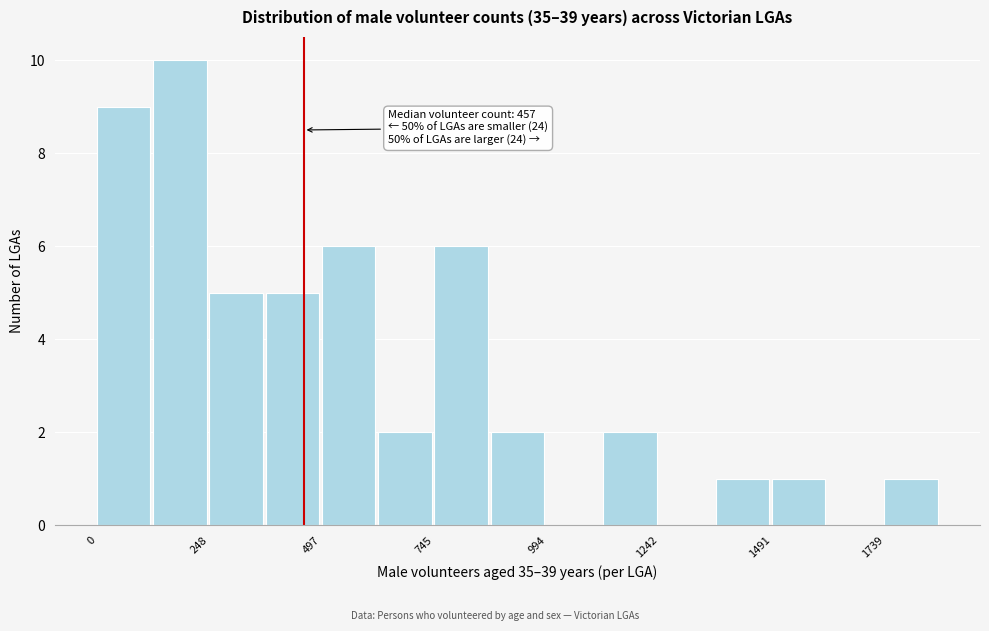

Read against the x-axis, roughly where is the centre of the tallest bar?

200